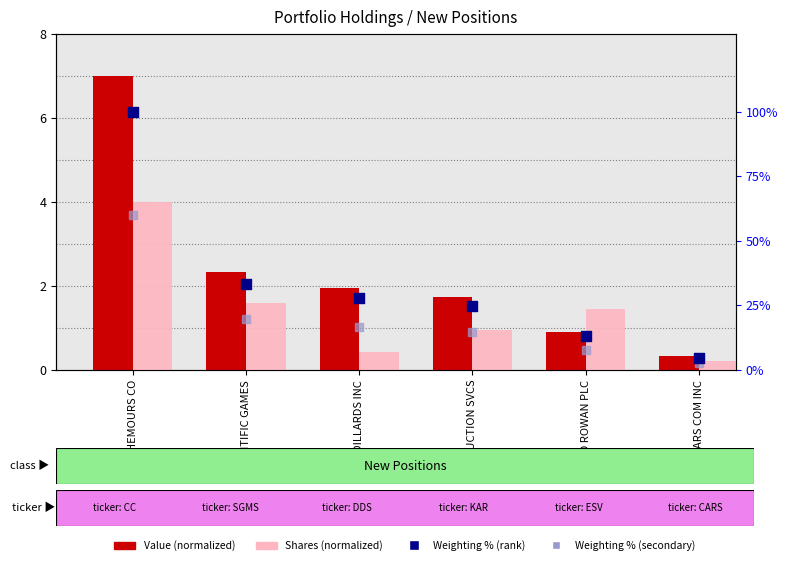

Which series has the largest total across all categories?

Weighting % (rank within sample)